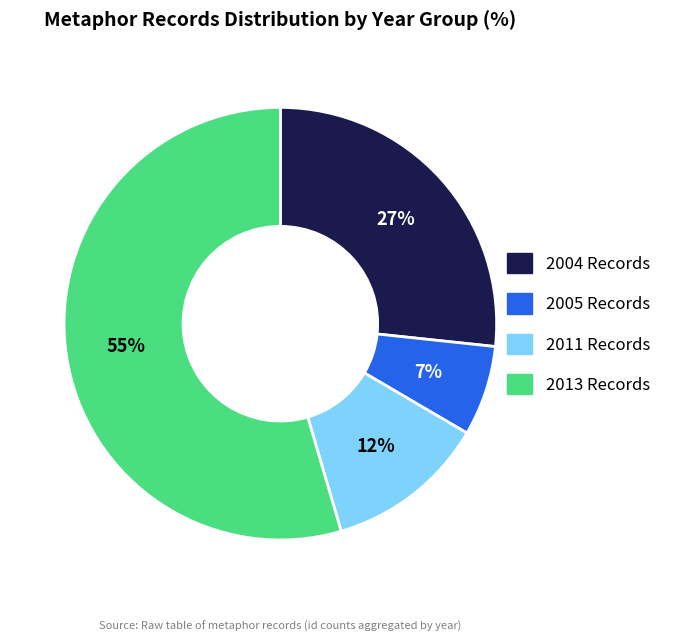

To the nearest percent, what portion does 2004 Records represent?

27%